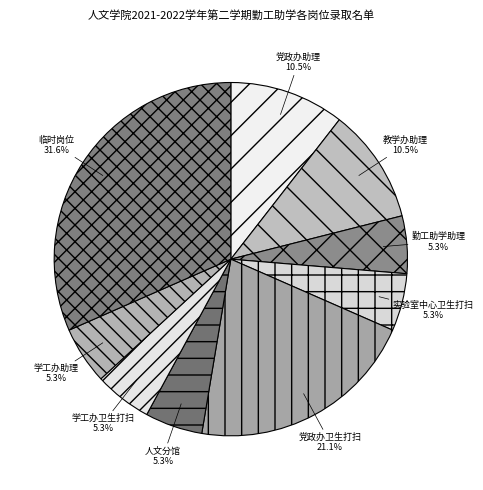

To the nearest percent, what portion does 临时岗位 represent?

32%